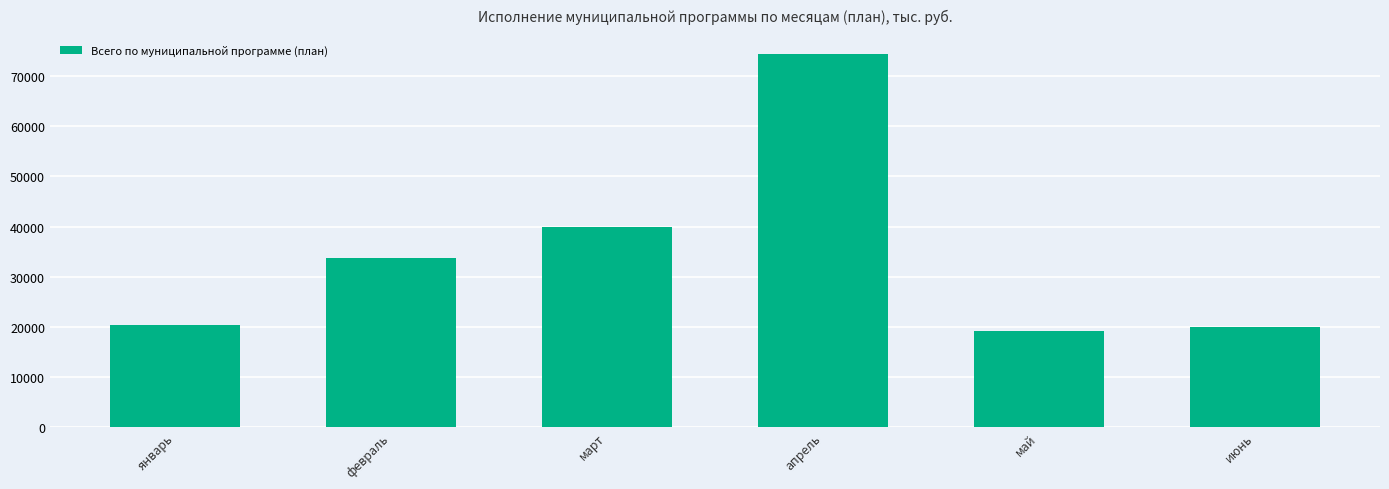

Reading left to right, extract all data points from this chart.

20451.0	33792.0	39937.3	74463.5	19124.2	19991.8